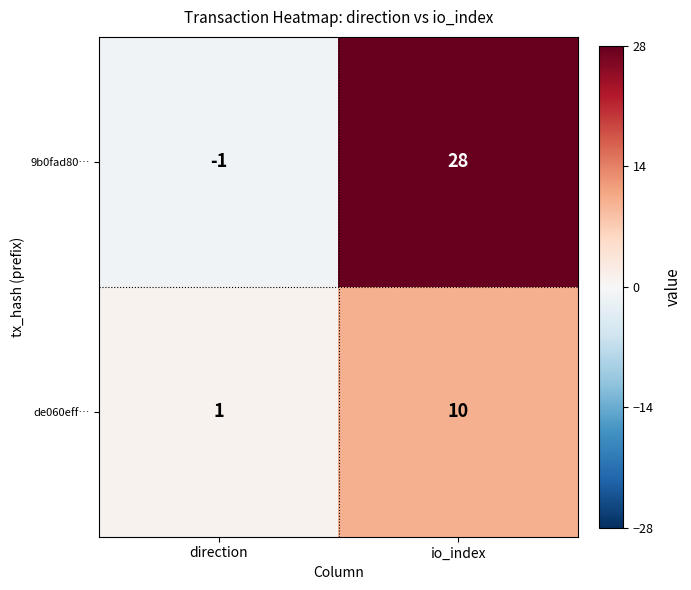

Count the number of data series in this chart.

2